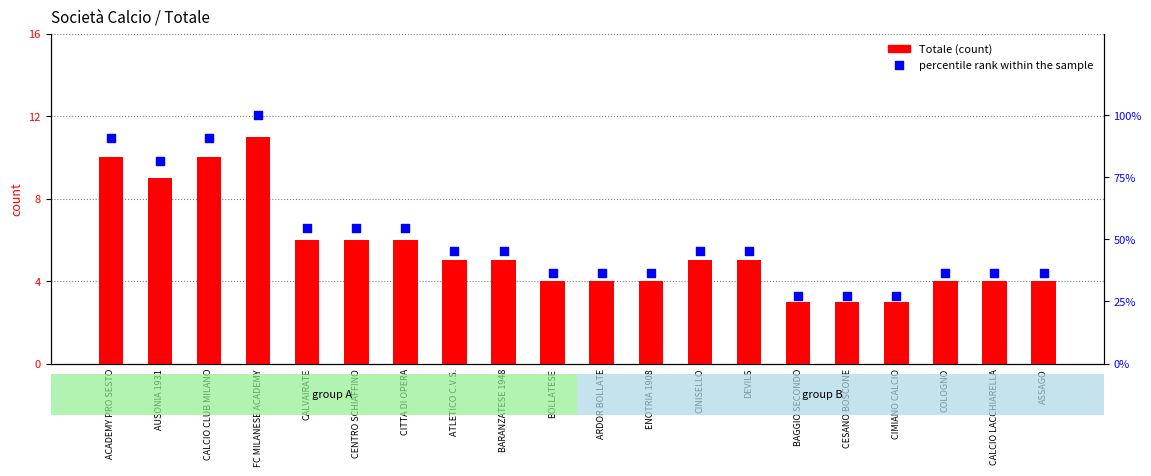

Which series contains the highest Y value?

percentile rank within the sample